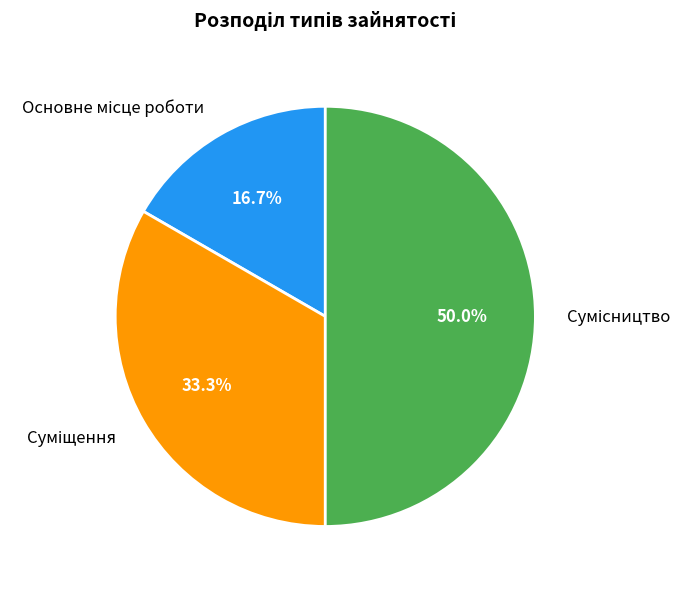

The Основне місце роботи slice represents 27% of the pie. True or false?

False